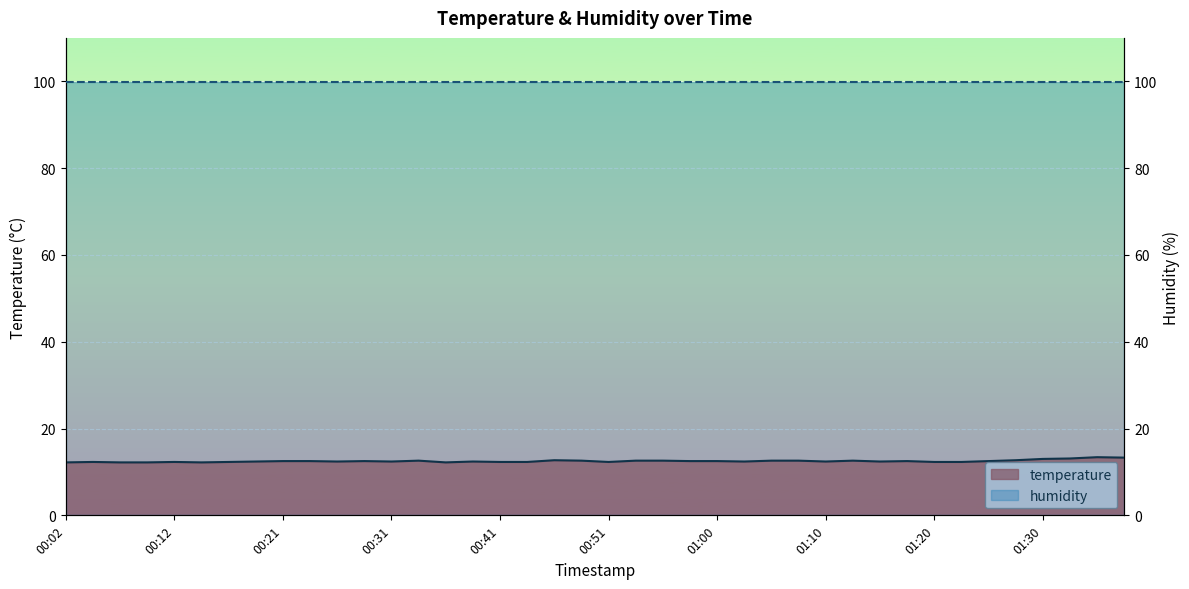

Does the chart display data point markers on the line(s)?

No